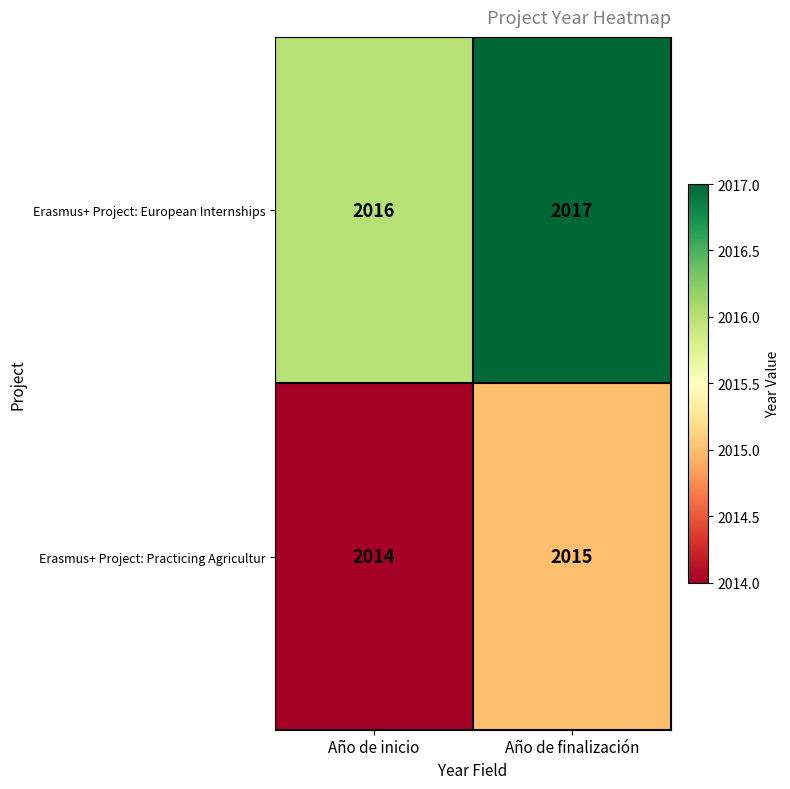

What is the minimum value shown in the chart?

2014